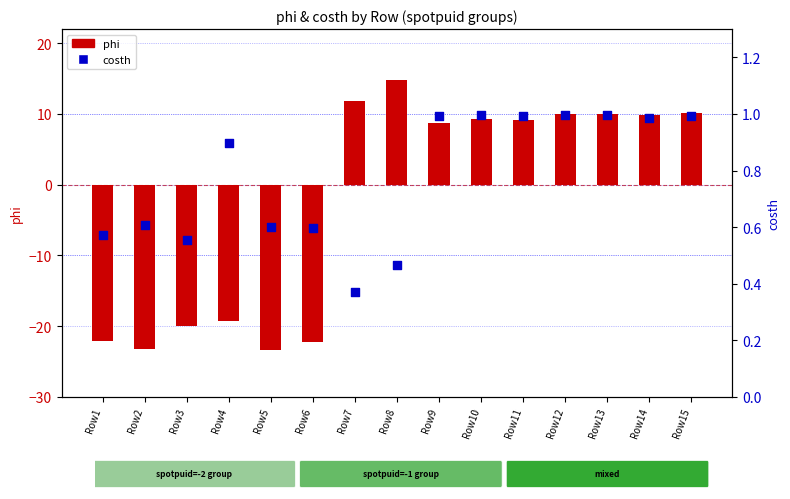

What are all the series names shown in the legend?

phi, costh